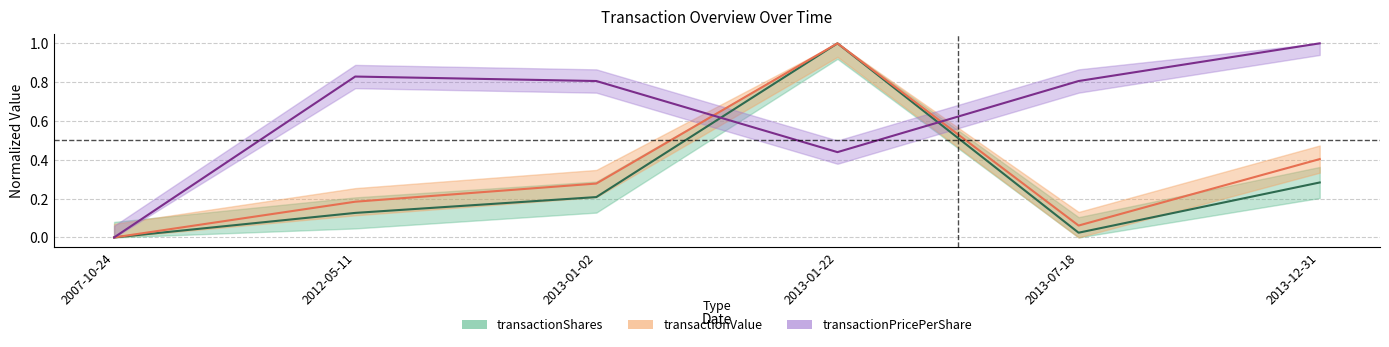

Is it true that transactionValue equals 0.3 at 2012-05-11?

False